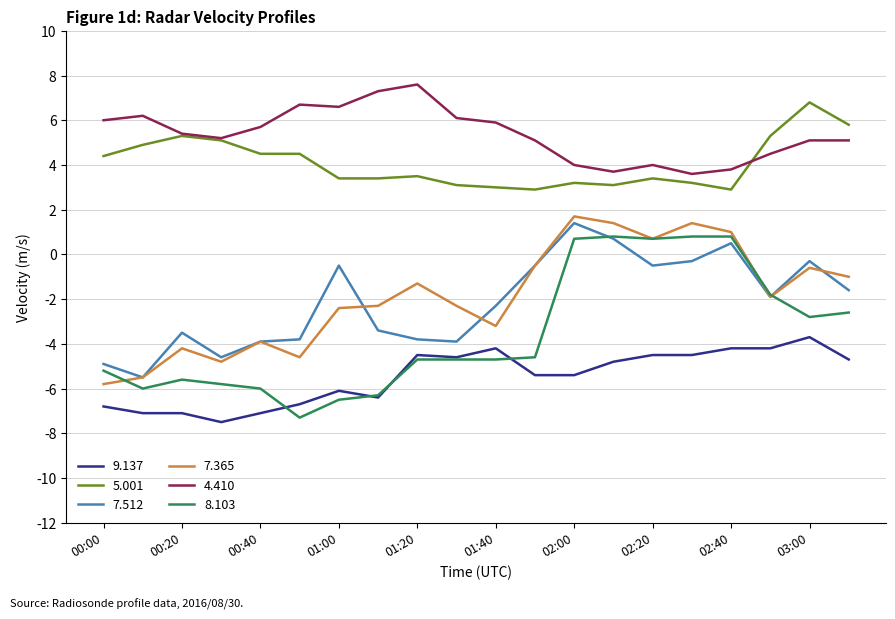

What is the smallest value displayed?

-7.5